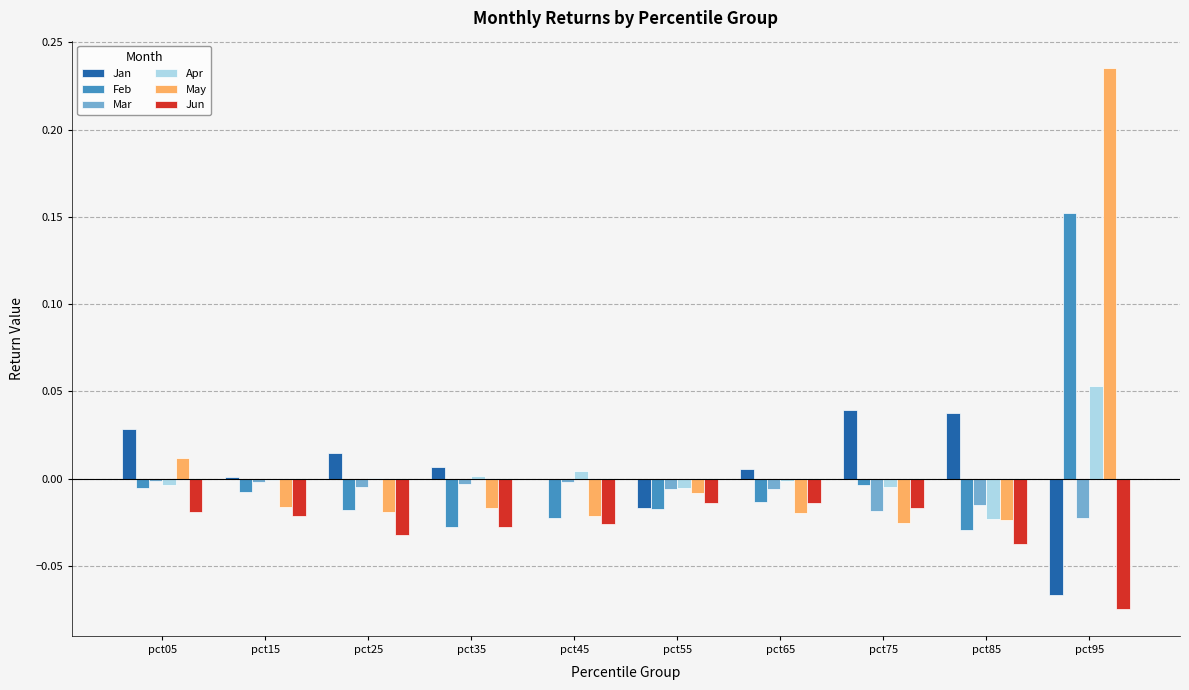

How many series are shown in this chart?

6